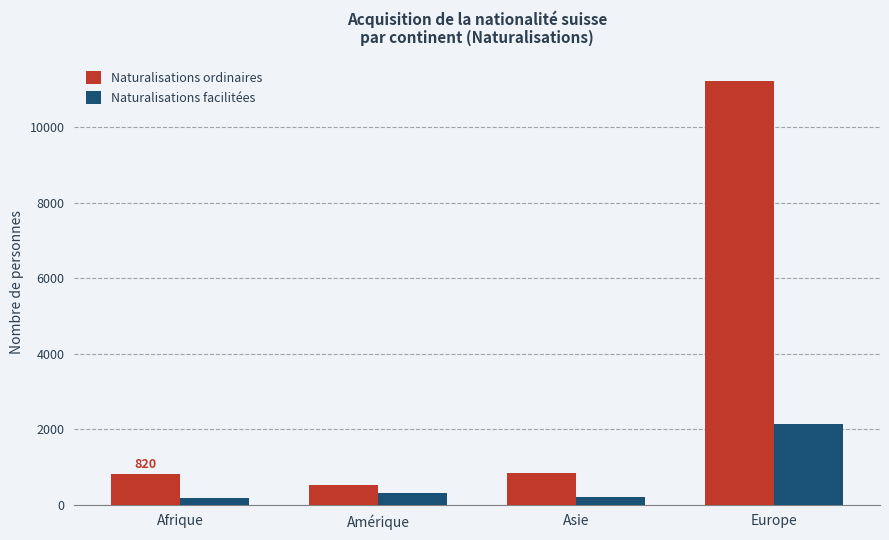

What is the label of the 1st bar from the right?

Europe